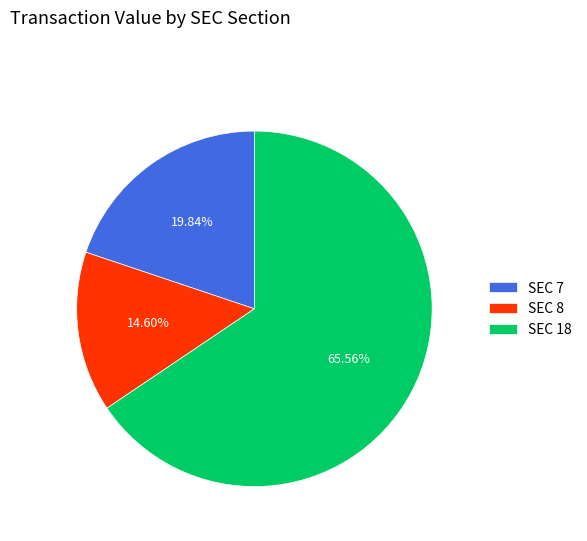

Does SEC 18 account for over 50% of the chart?

Yes